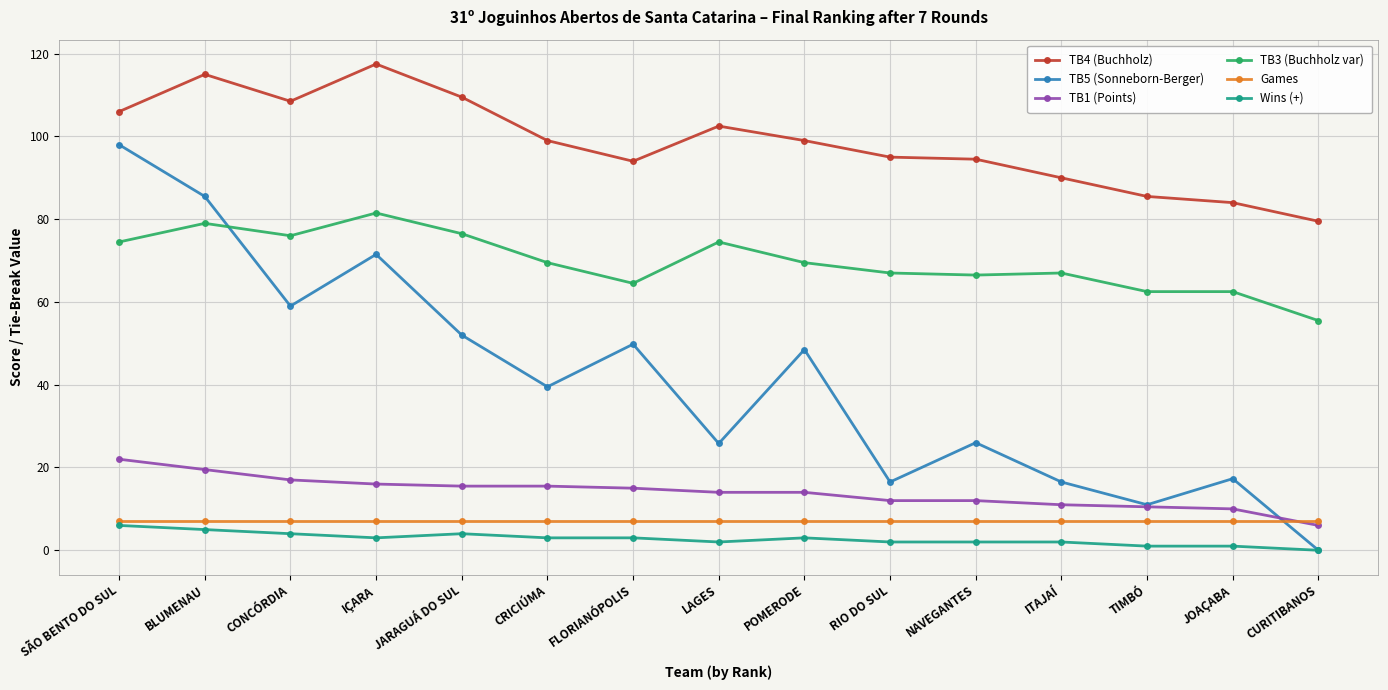

True or false: TB3 (Buchholz var) has more than 1 interior local peaks.

True